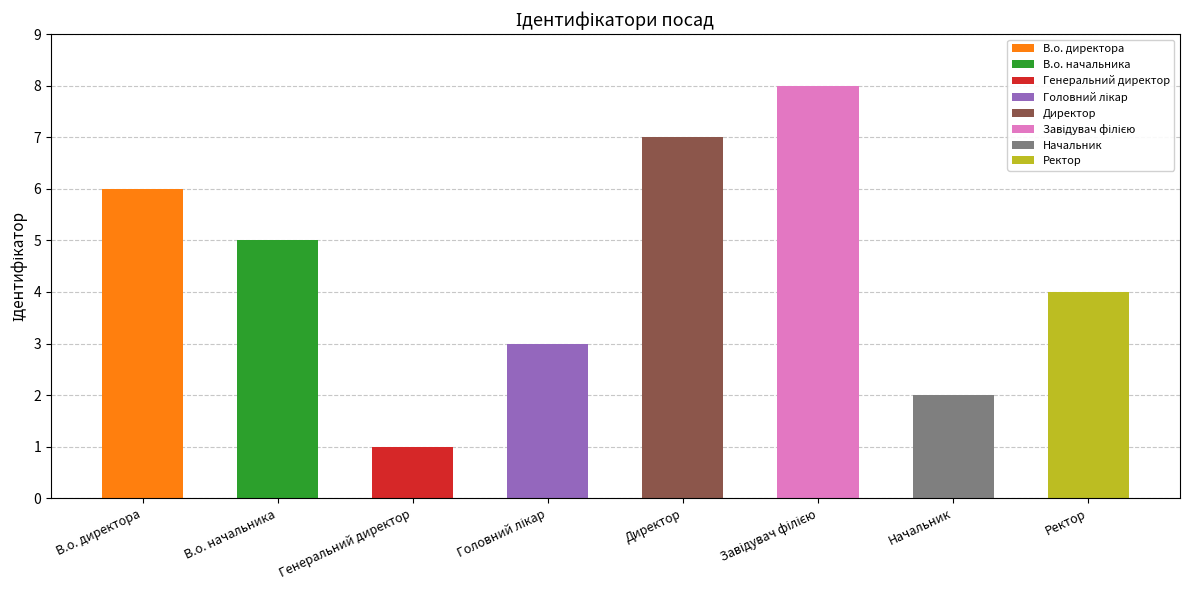

Rank the categories by value from highest to lowest.

Завідувач філією, Директор, В.о. директора, В.о. начальника, Ректор, Головний лікар, Начальник, Генеральний директор